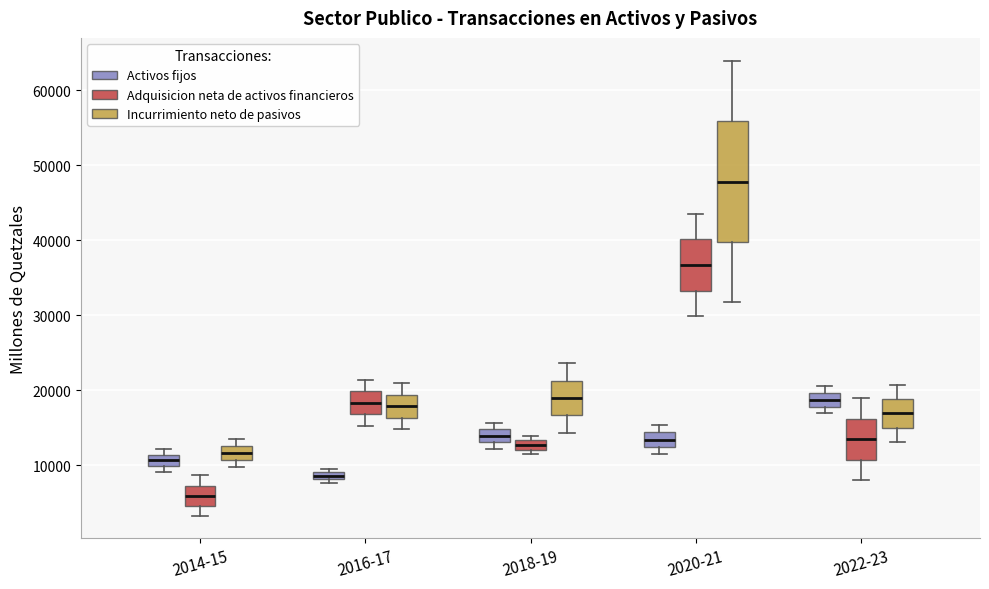

Which box's median line is the lowest?

2014-15 (Adquisicion neta de activos financieros)